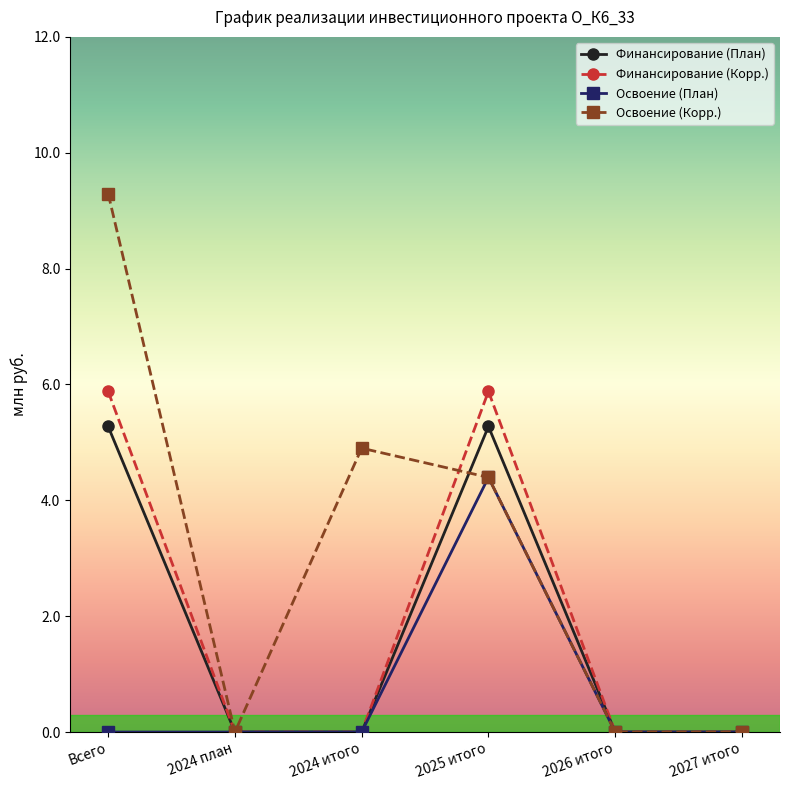

What is the approximate value of Финансирование (План) at Всего?

5.3